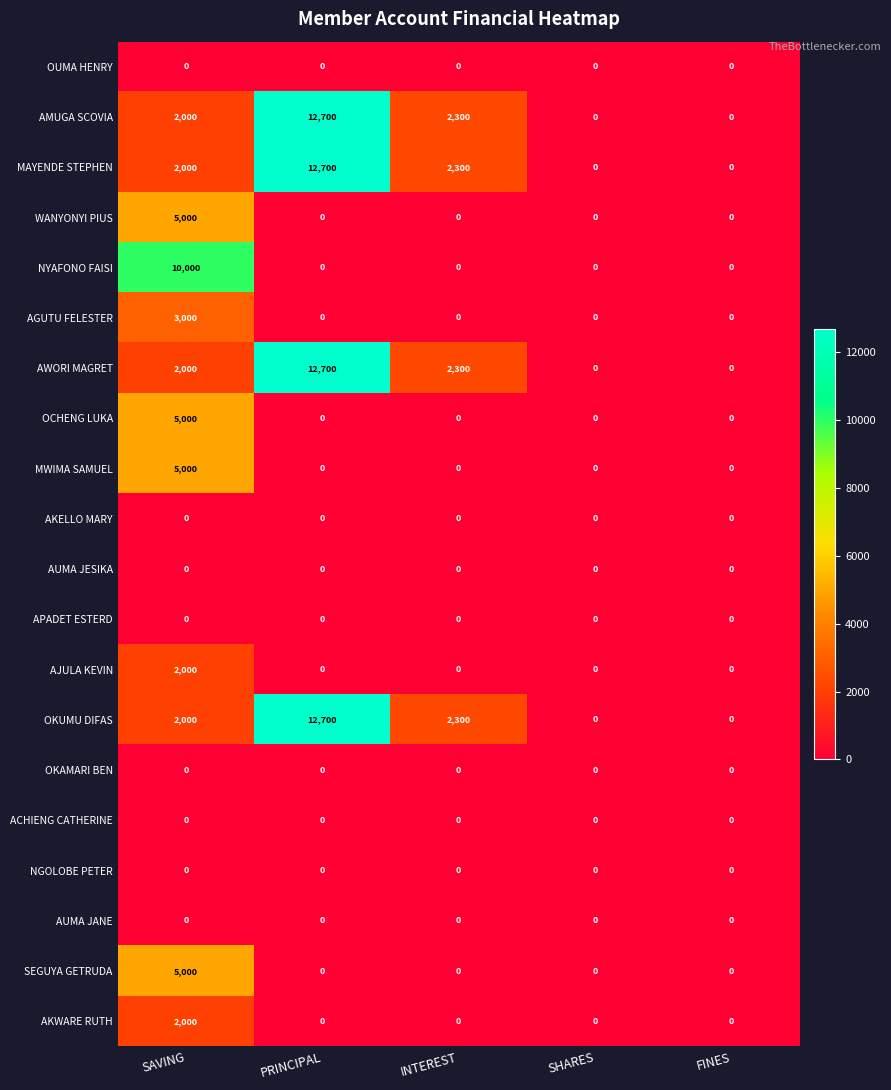

What is the sum of all OKUMU DIFAS values?

17000